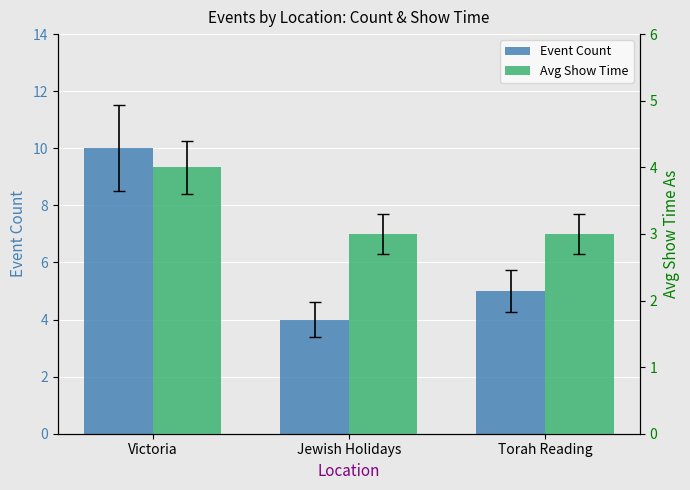

Which series changed the most between Jewish Holidays and Torah Reading?

Event Count